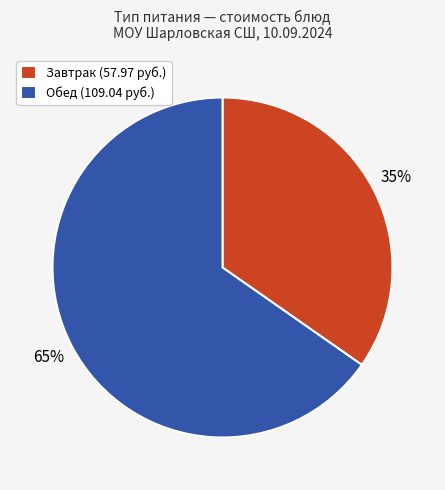

Count the number of slices in the pie.

2